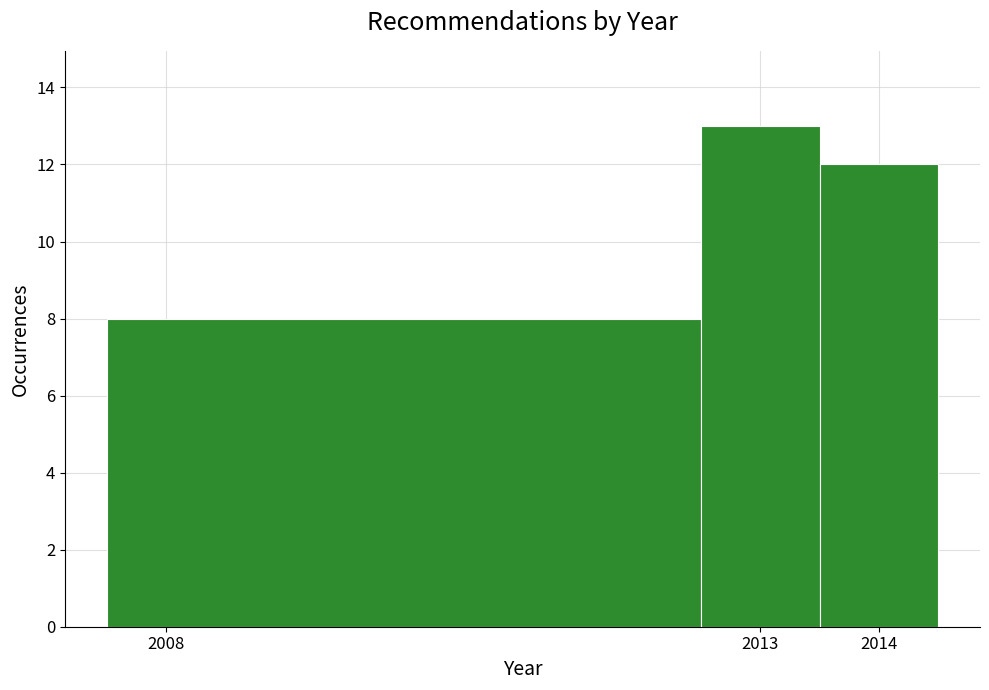

How tall is the bar that spans 2007.5 to 2012.5 on the x-axis? The values are not printed on the chart, so give them approximately, as read against the axis.

8